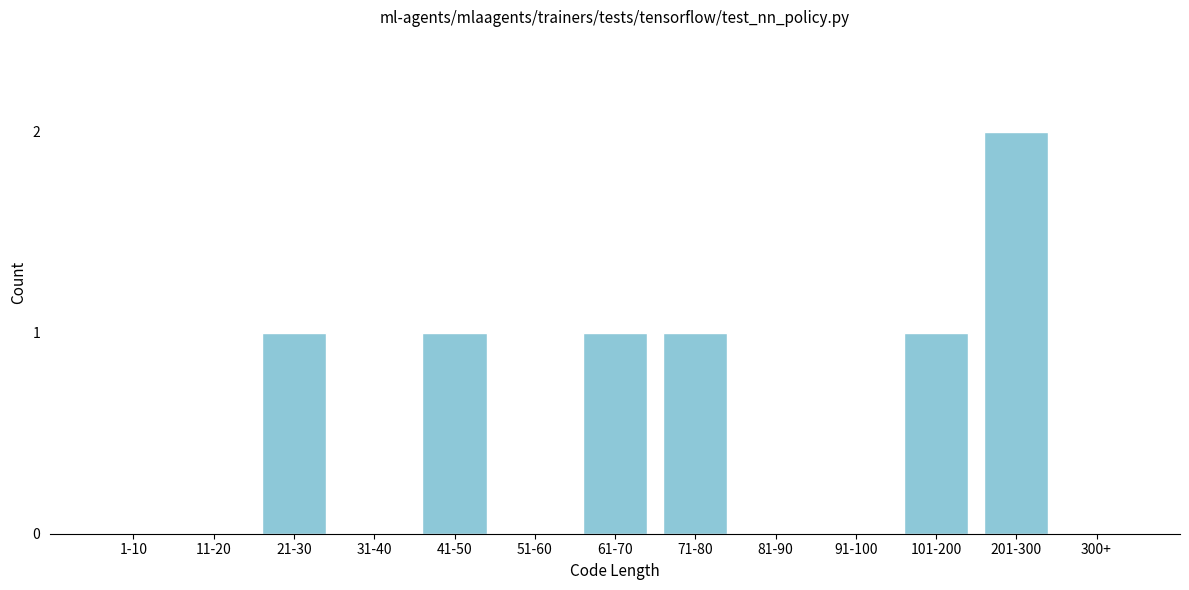

Reading right to left, what are all the values shown in this chart?

300+=0	201-300=2	101-200=1	91-100=0	81-90=0	71-80=1	61-70=1	51-60=0	41-50=1	31-40=0	21-30=1	11-20=0	1-10=0